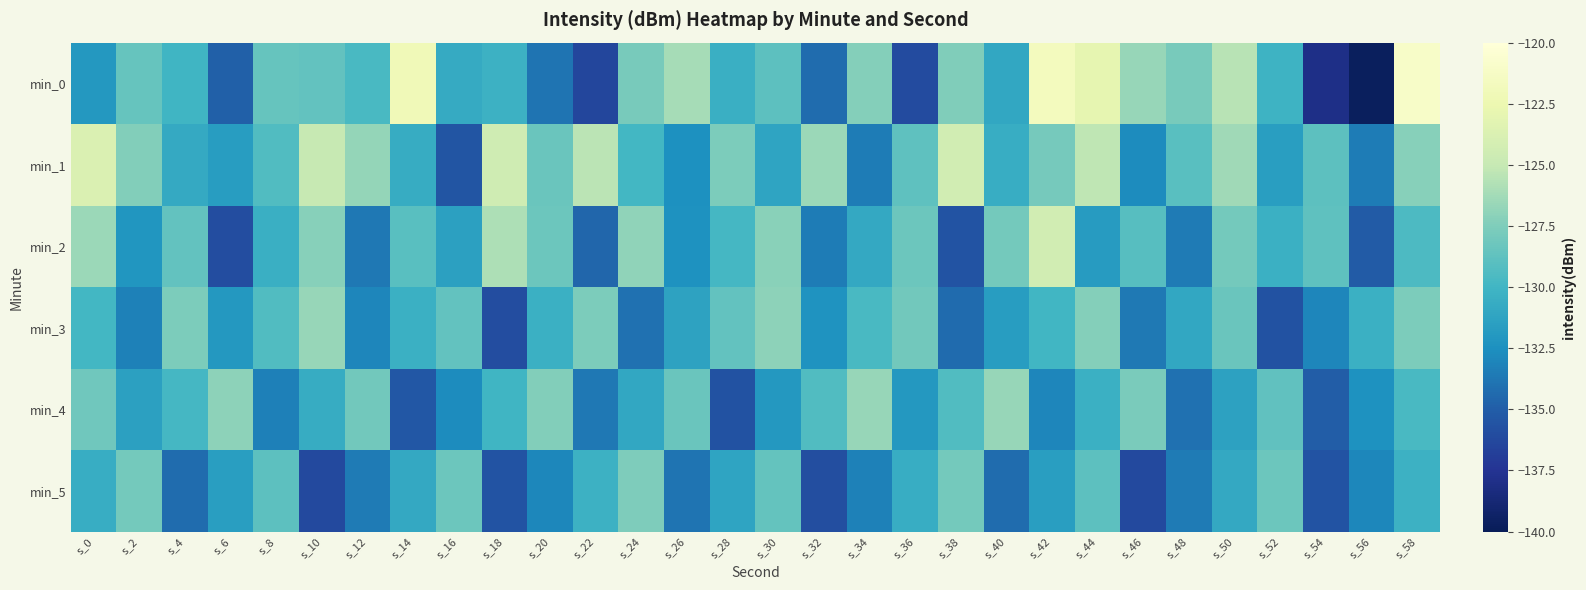

Which series has the largest range (max minus min)?

min_0